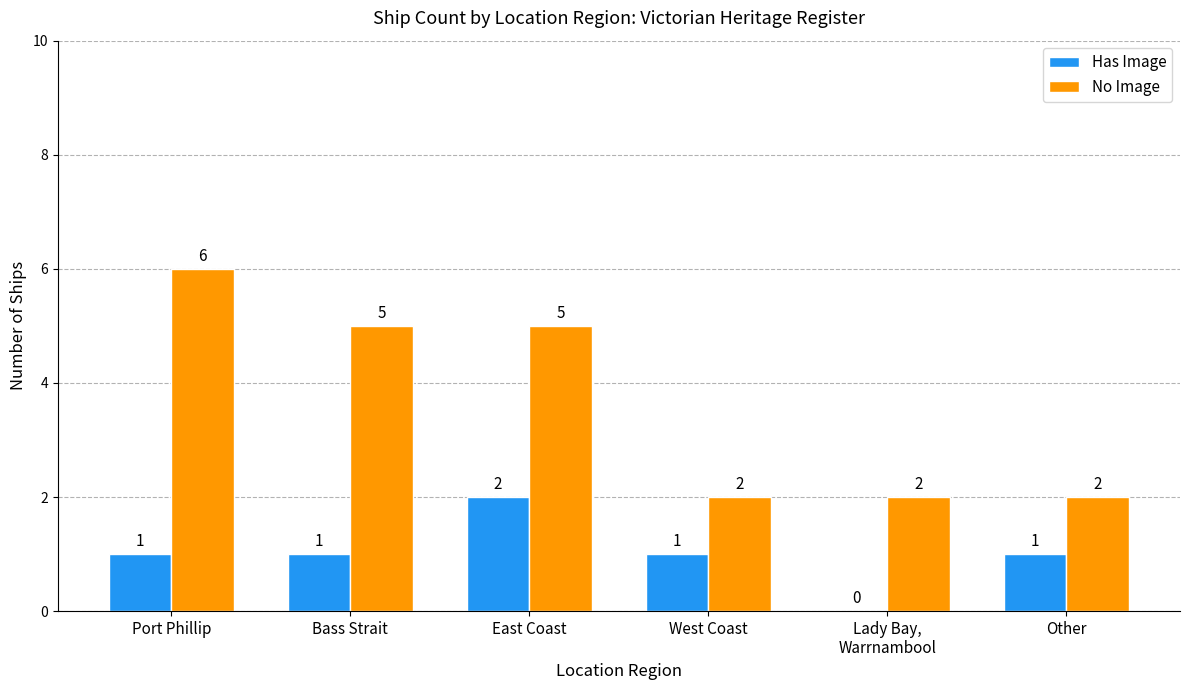

The Has Image series shows 0 at Lady Bay,
Warrnambool. True or false?

True